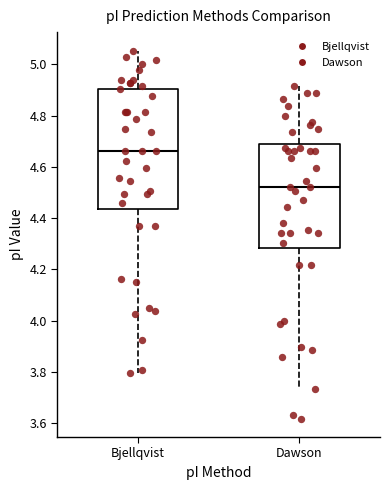

Where does the lower whisker of the box for Bjellqvist end on the y-axis? The values are not printed on the chart, so give them approximately, as read against the axis.

3.80